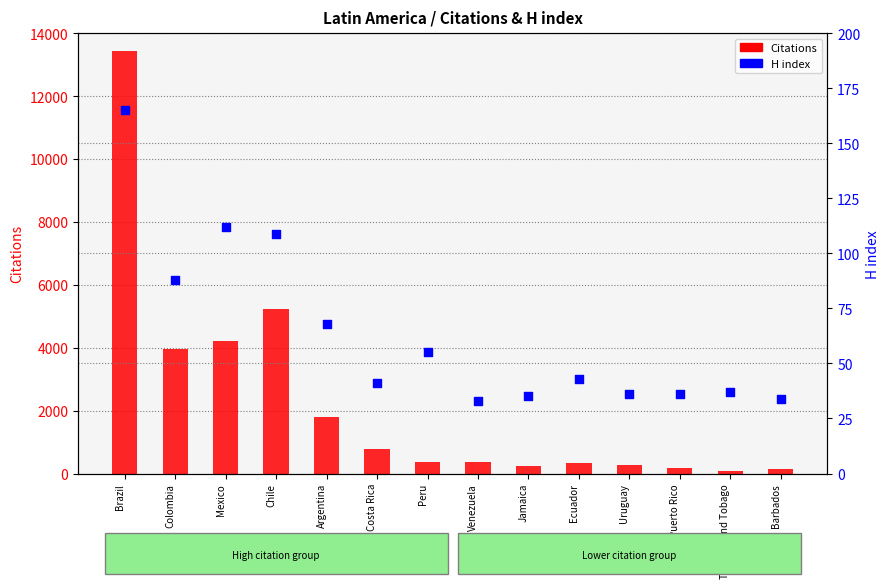

What are all the series names shown in the legend?

Citations, H index